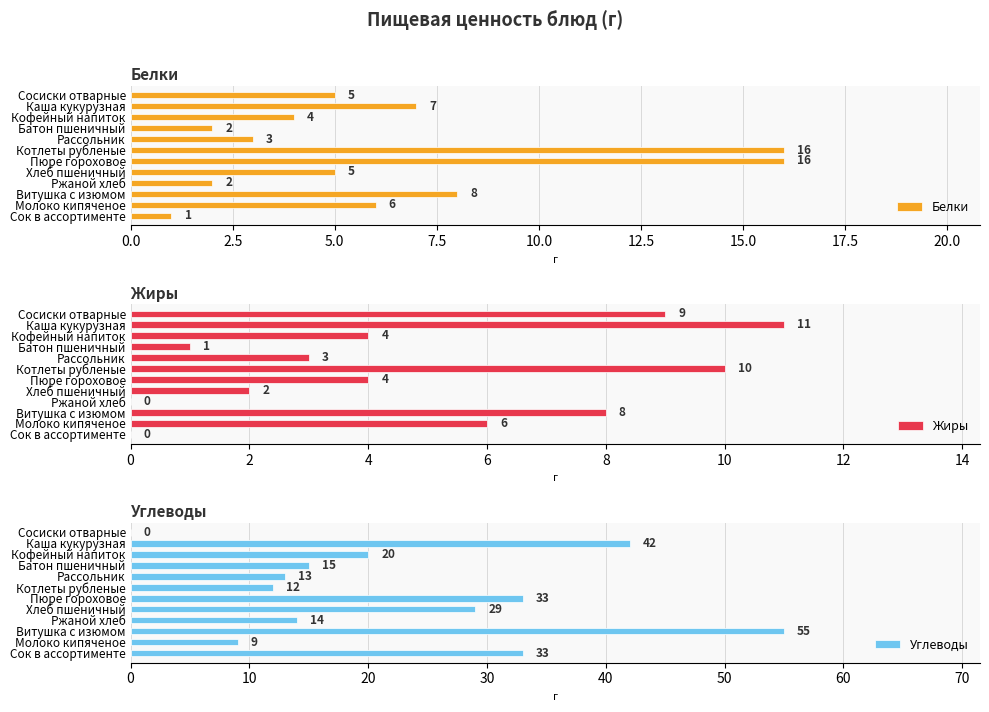

Where is Белки nearest to the value 8?

Витушка с изюмом